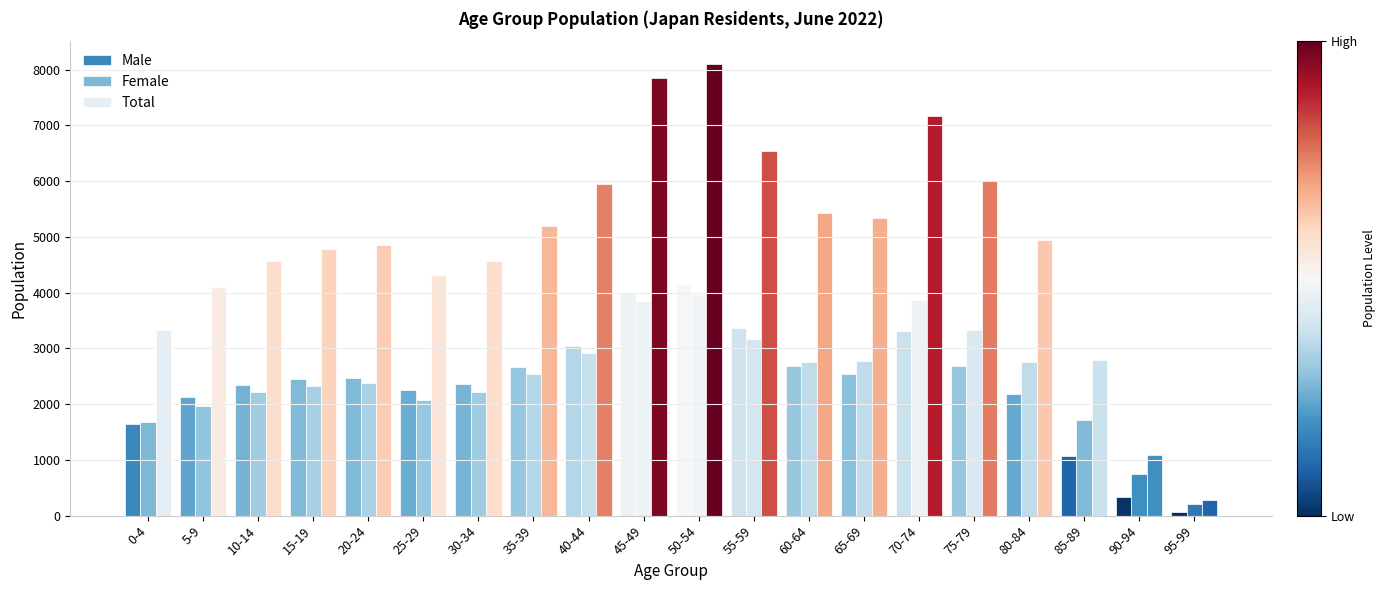

Are the bars horizontal?

No